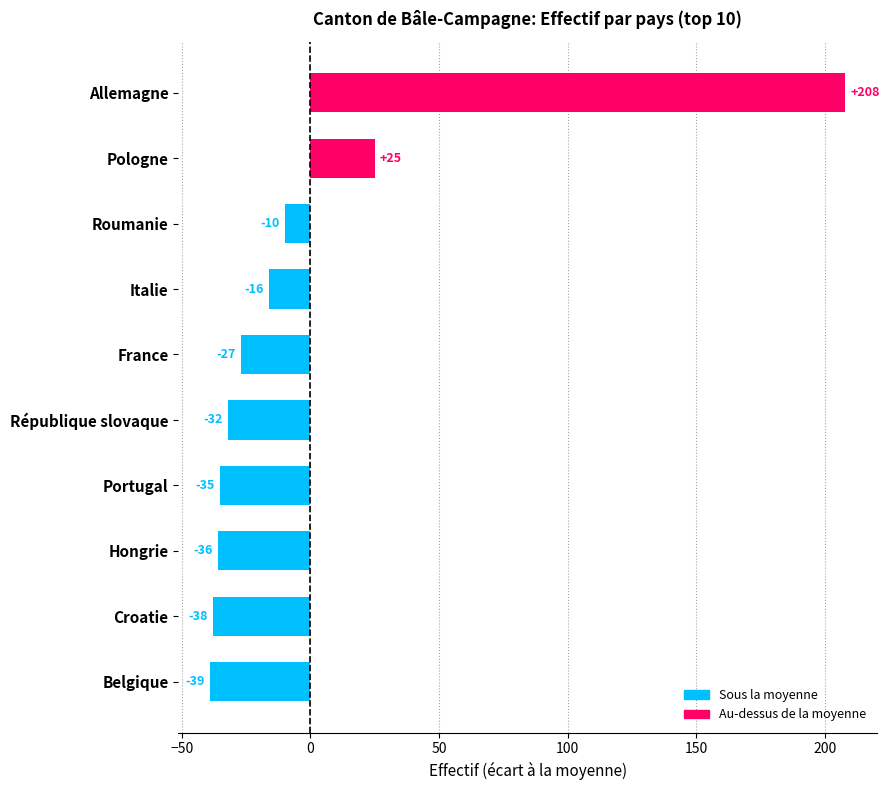

Reading top to bottom, extract all data points from this chart.

Allemagne=208	Pologne=25	Roumanie=-10	Italie=-16	France=-27	République slovaque=-32	Portugal=-35	Hongrie=-36	Croatie=-38	Belgique=-39